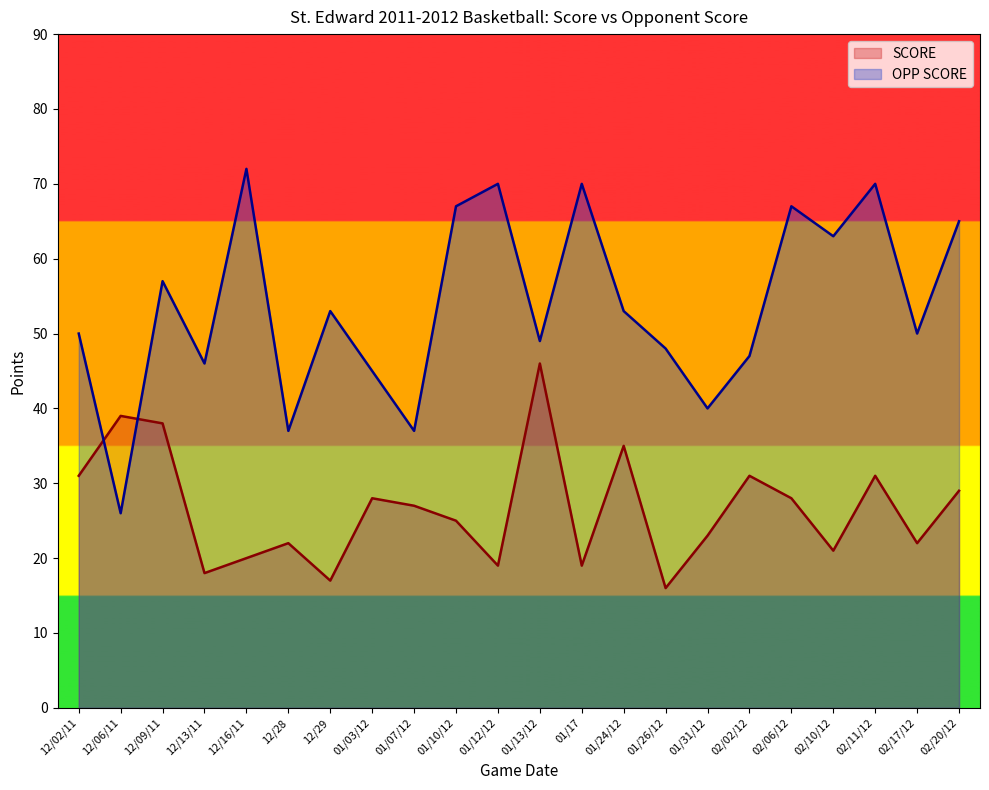

Between which two adjacent categories do OPP SCORE and SCORE first intersect?

12/02/11 and 12/06/11